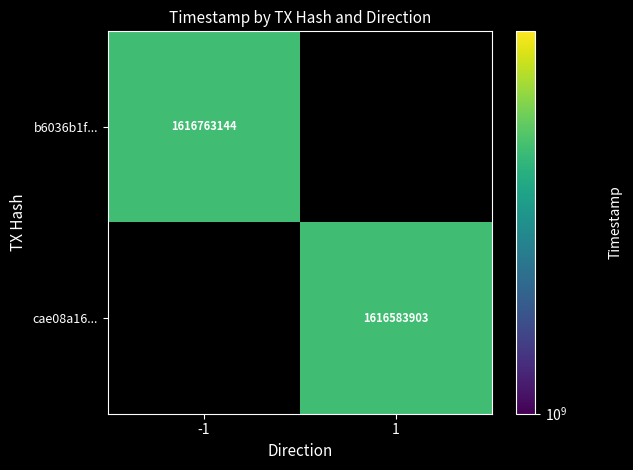

The value of b6036b1f... at -1 is 2485684530. True or false?

False